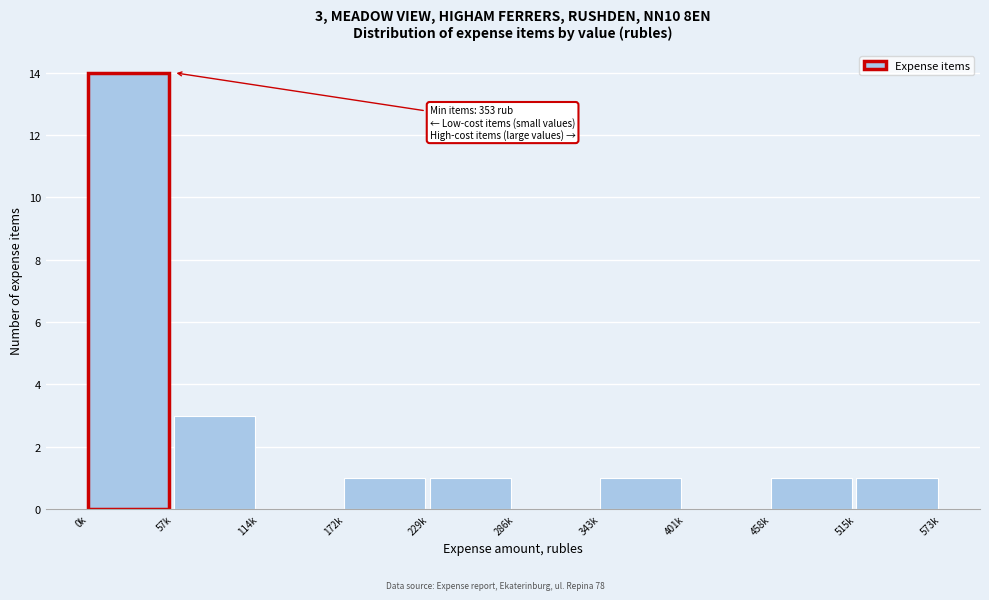

Reading left to right, list all the values displayed in this chart.

0k=14	57k=3	114k=0	172k=1	229k=1	286k=0	343k=1	401k=0	458k=1	515k=1